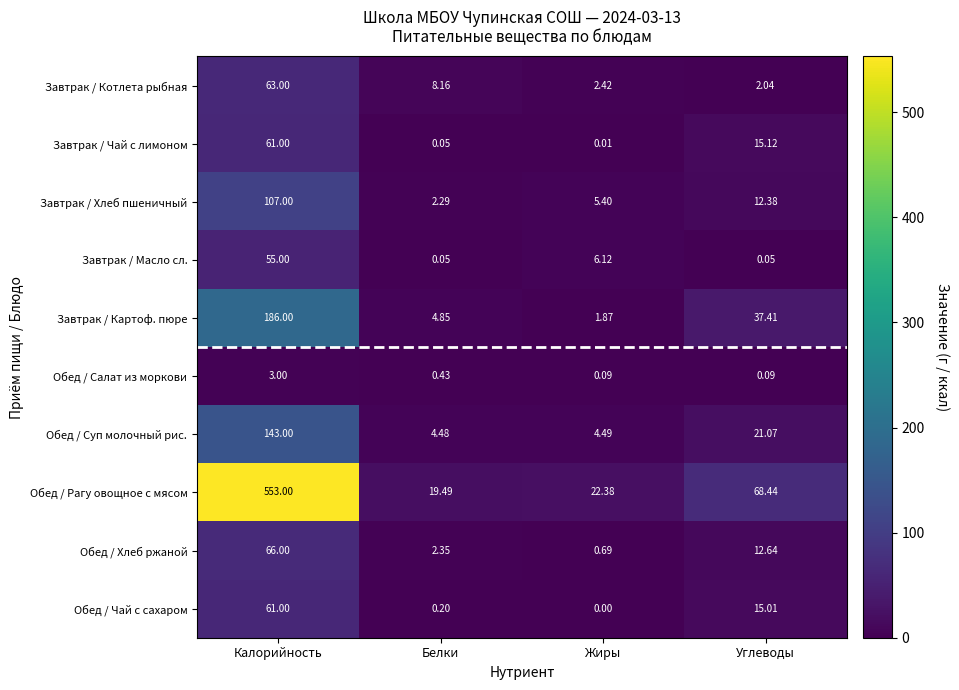

Which label corresponds to the largest value in the chart?

Калорийность